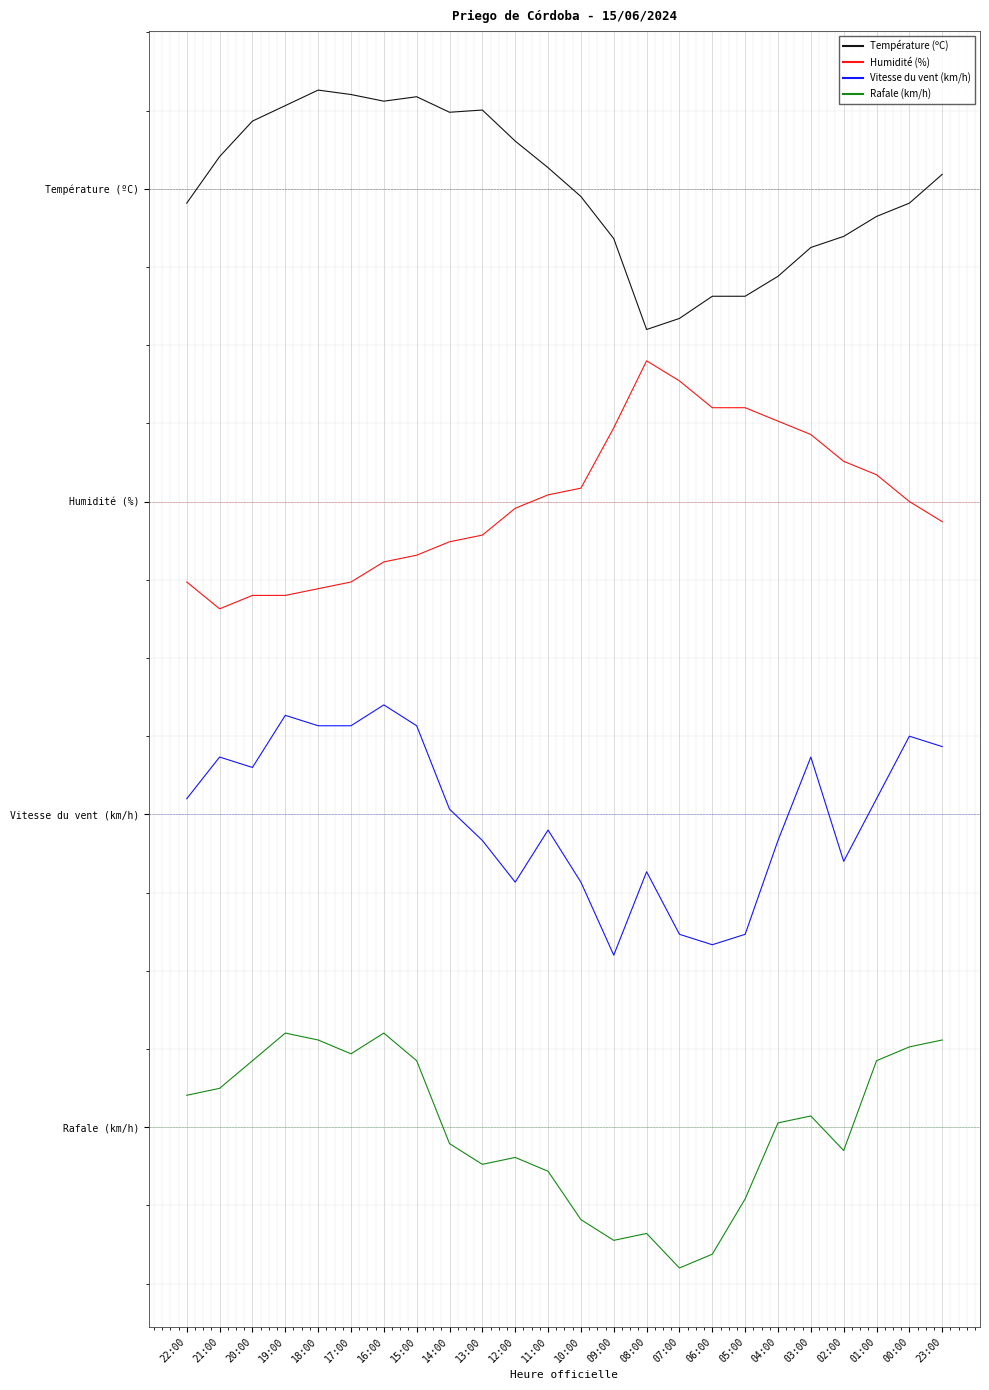

What is the spread (max minus min) of values at 15:00?

184.9